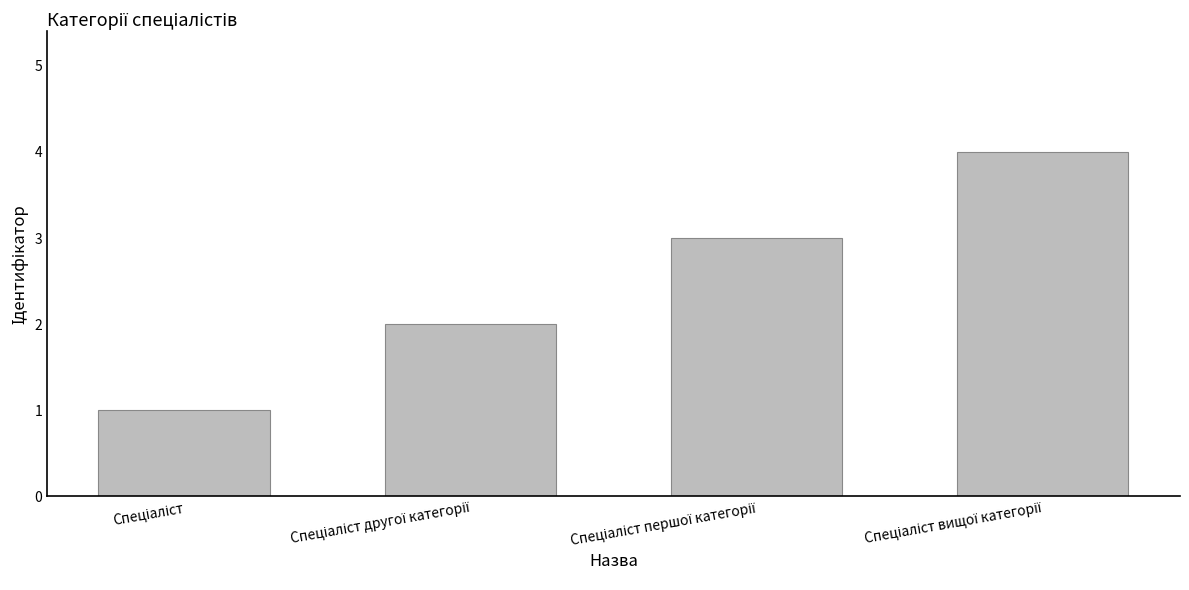

How many values are between 2 and 4?

3